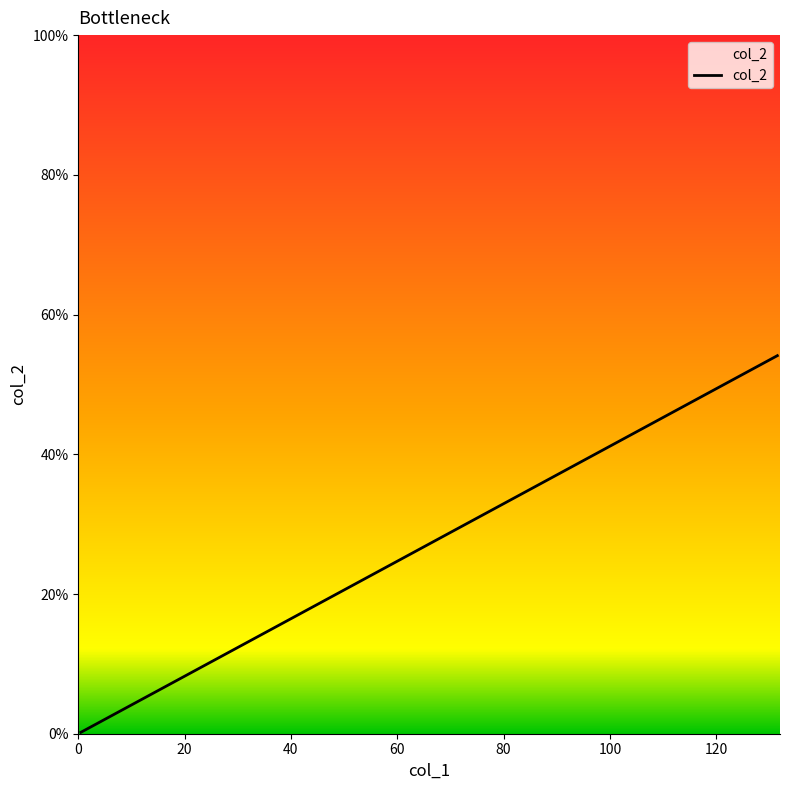

How many distinct data groups are displayed?

1